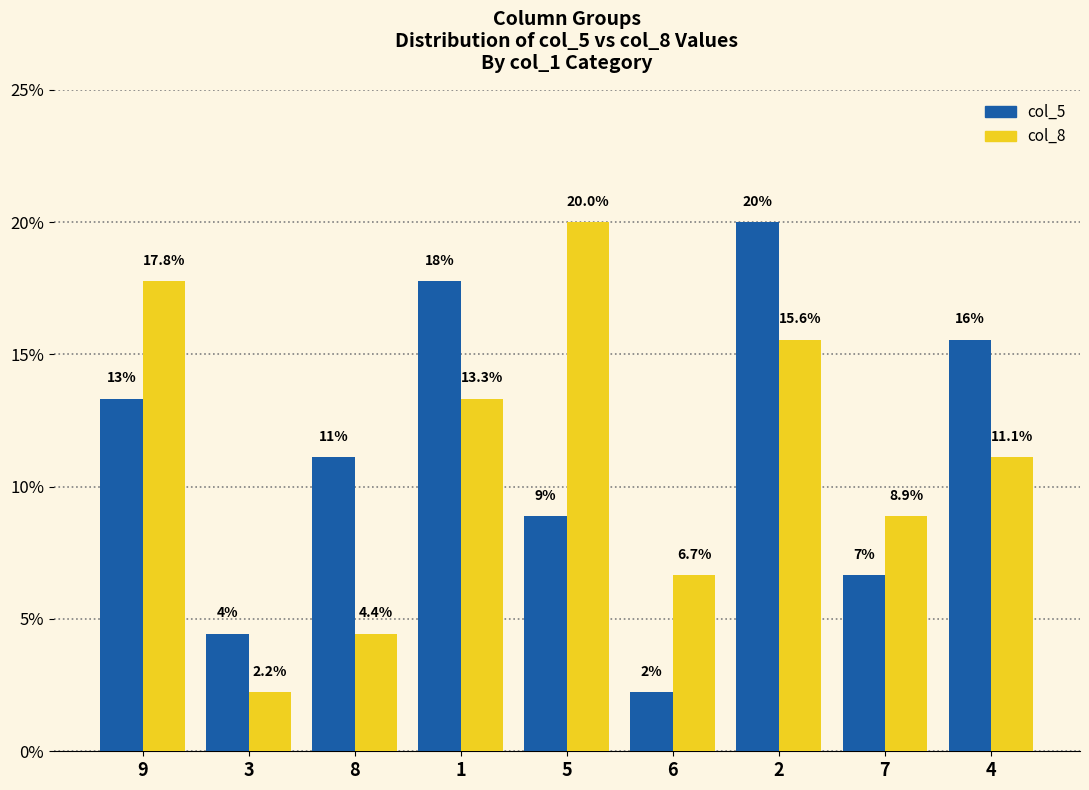

What is the maximum value shown in the chart?

20.0